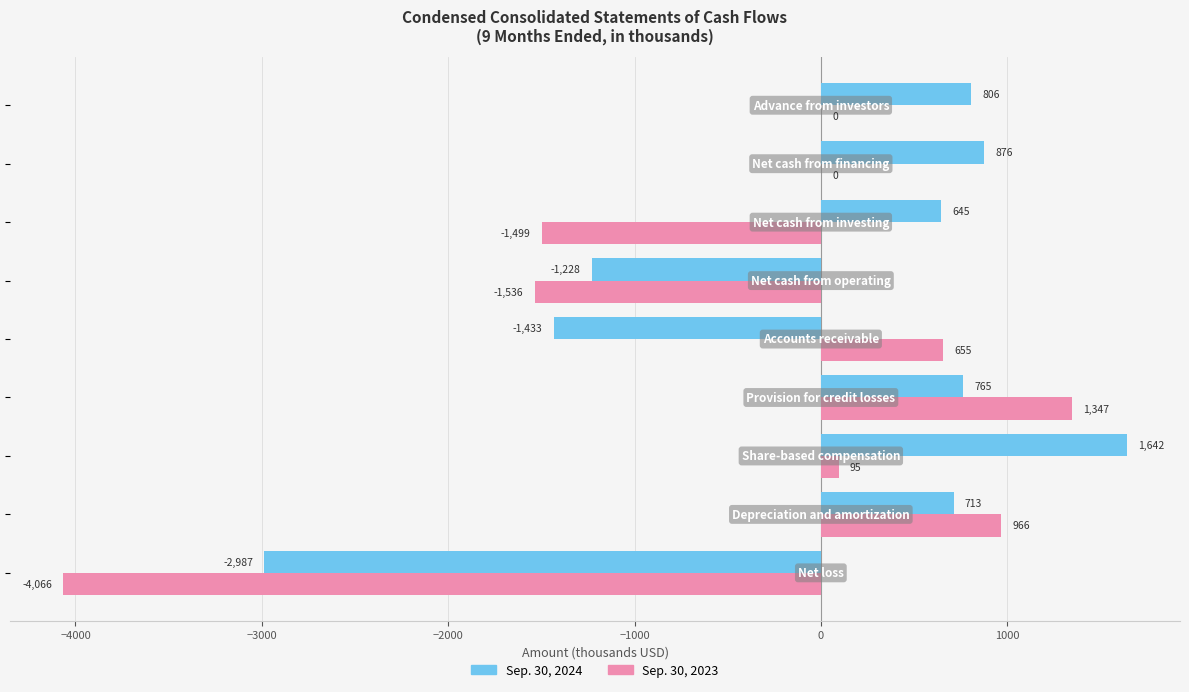

Count the number of data series in this chart.

2